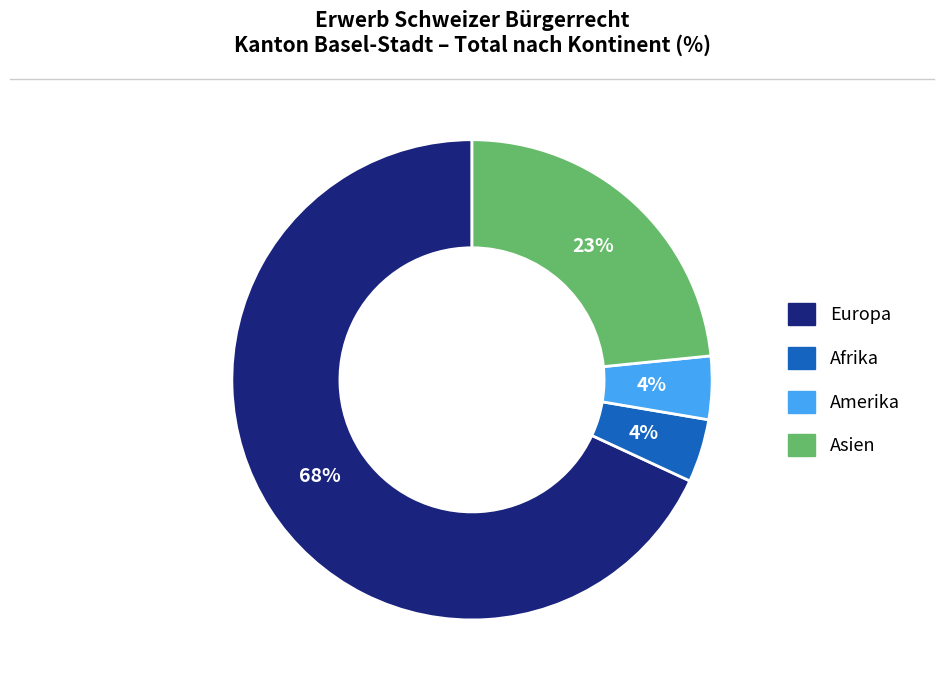

Is there any slice that represents more than half of the pie?

Yes